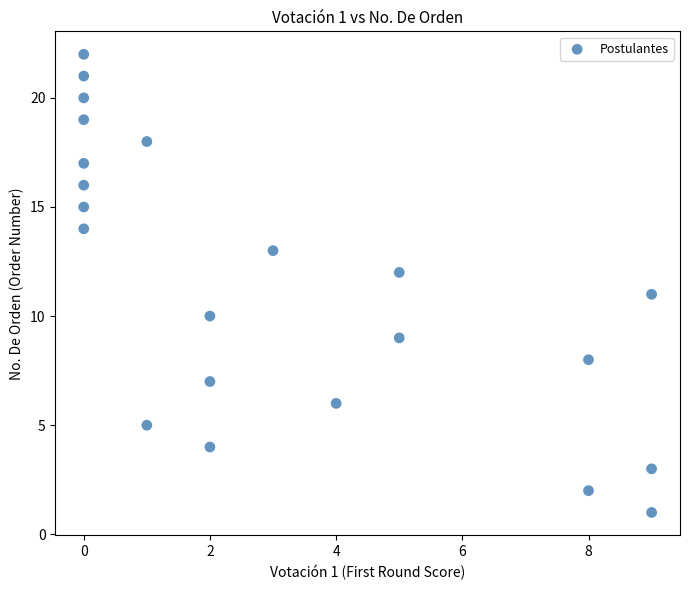

What is the range of X values (max minus min)?

9